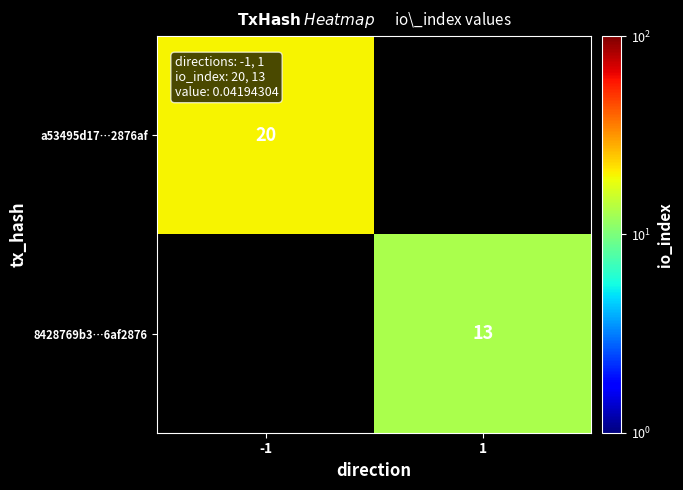

The value of 8428769b3…6af2876 at 1 is 5. True or false?

False